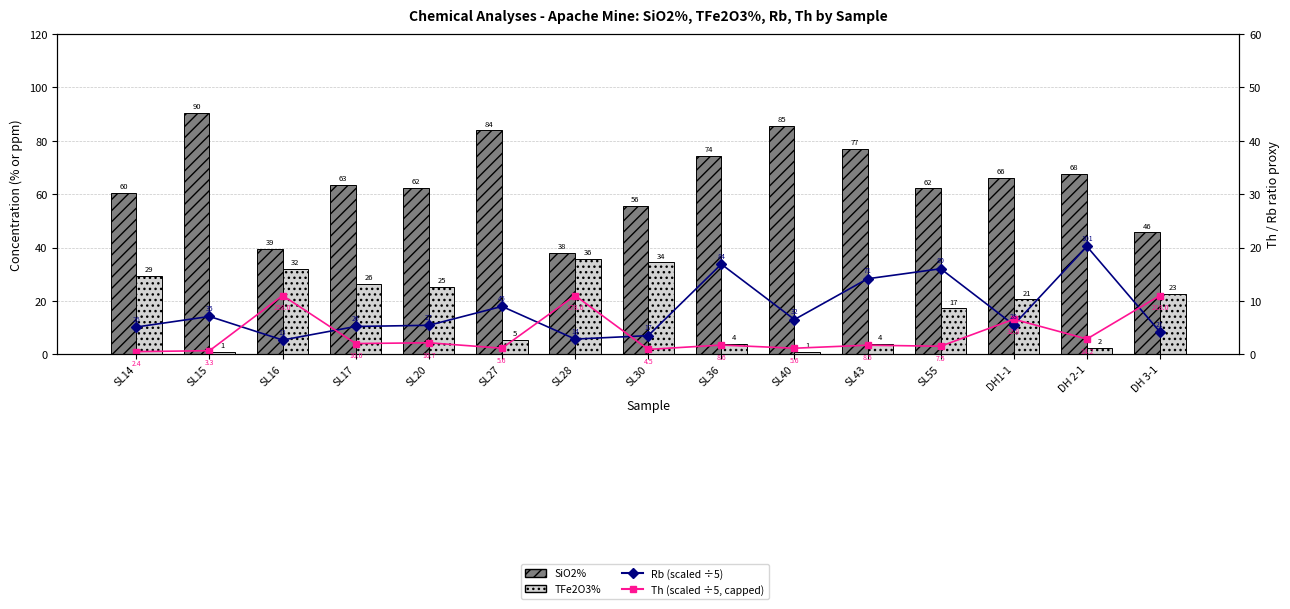

Does the chart contain any negative values?

No